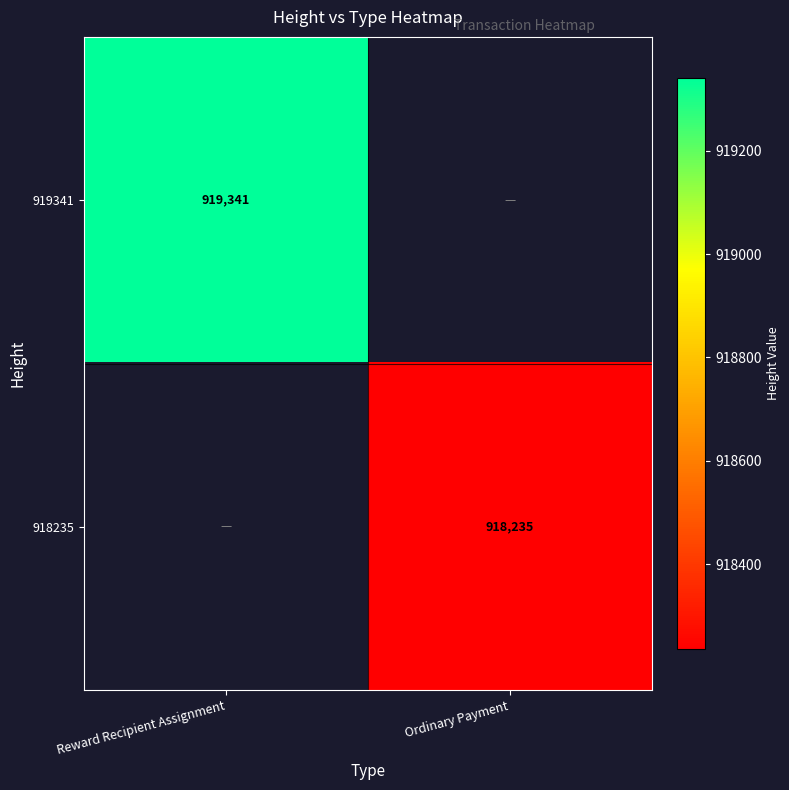

Which label corresponds to the largest value in the chart?

Reward Recipient Assignment